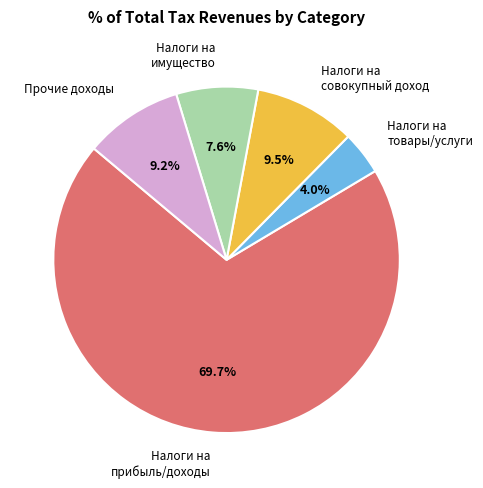

Is the sum of Налоги на совокупный доход and Налоги на товары/услуги greater than half?

No